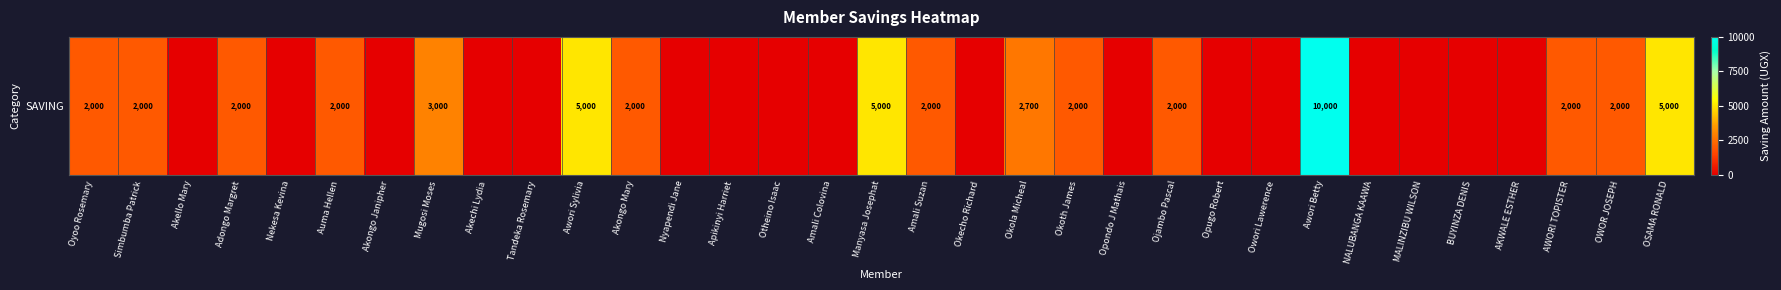

List the labels in order of value, largest first.

Awori Betty, Awori Sylivia, Manyasa Josephat, OSAMA RONALD, Mugosi Moses, Okola Micheal, Oyoo Rosemary, Simbumba Patrick, Adongo Margret, Auma Hellen, Akongo Mary, Amali Suzan, Okoth James, Ojambo Pascal, AWORI TOPISTER, OWOR JOSEPH, Akello Mary, Nekesa Kevina, Akongo Janipher, Akechi Lydia, Tandeka Rosemary, Nyapendi Jane, Apikinyi Harriet, Otheino Isaac, Amali Colovina, Okecho Richard, Opondo J Mathais, Opugo Robert, Owori Lawerence, NALUBANGA KAAWA, MALINZIBU WILSON, BUYINZA DENIS, AKWALE ESTHER